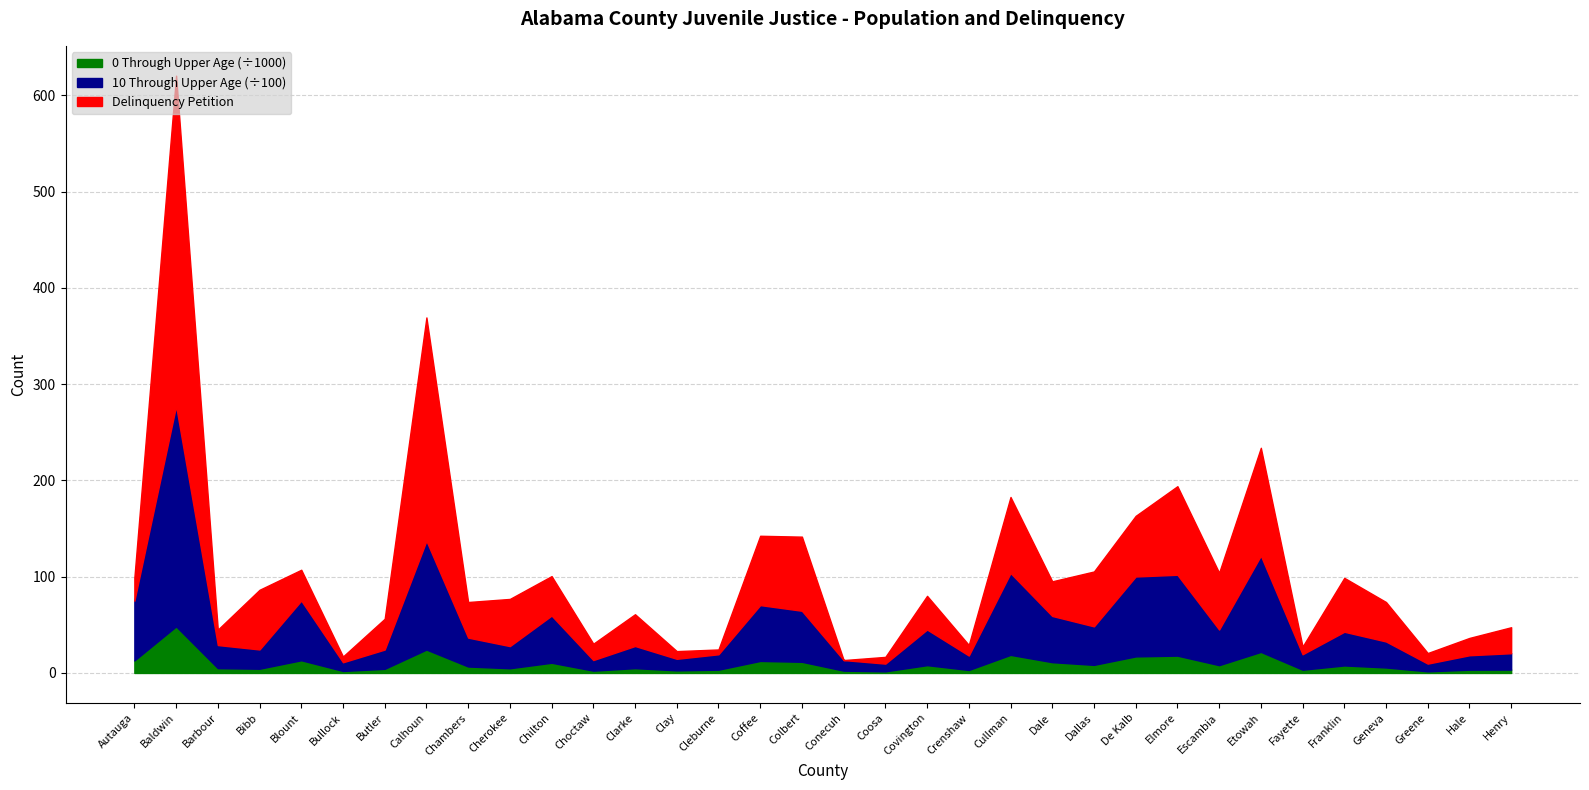

Which category has the highest value in the 0 Through Upper Age series?

Baldwin